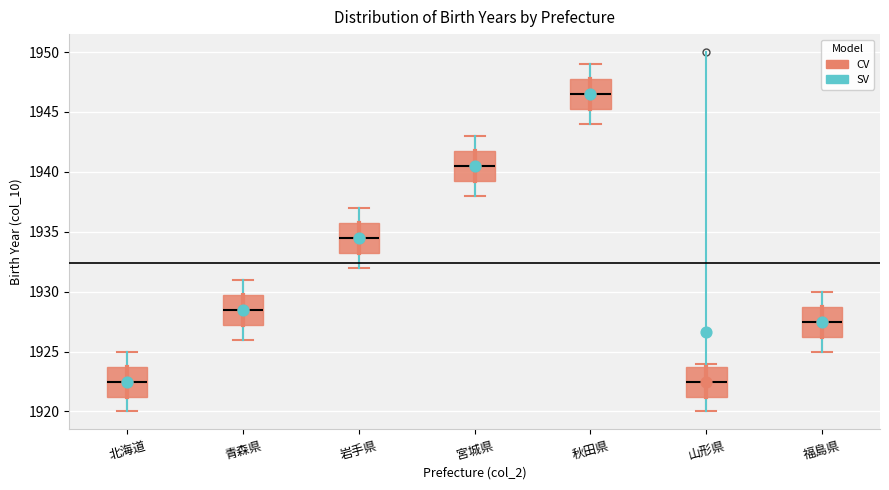

Which box has the highest median line?

秋田県